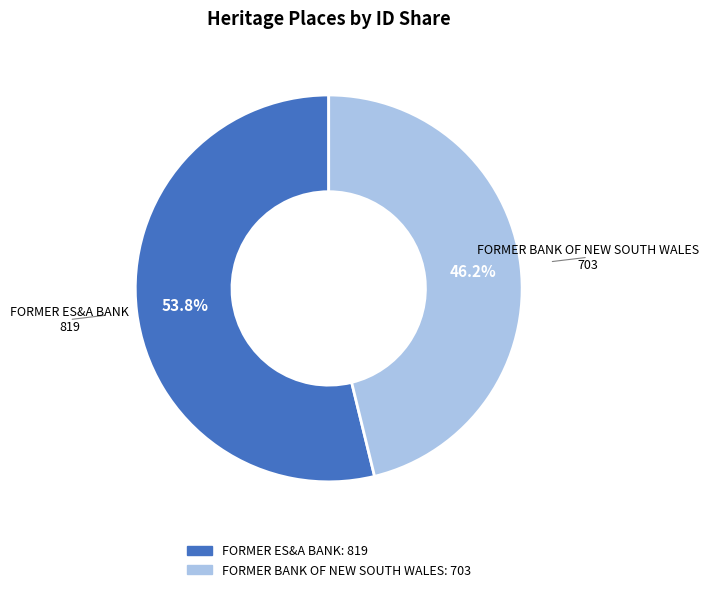

To the nearest percent, what is the difference between the largest and smallest slice percentages?

8%